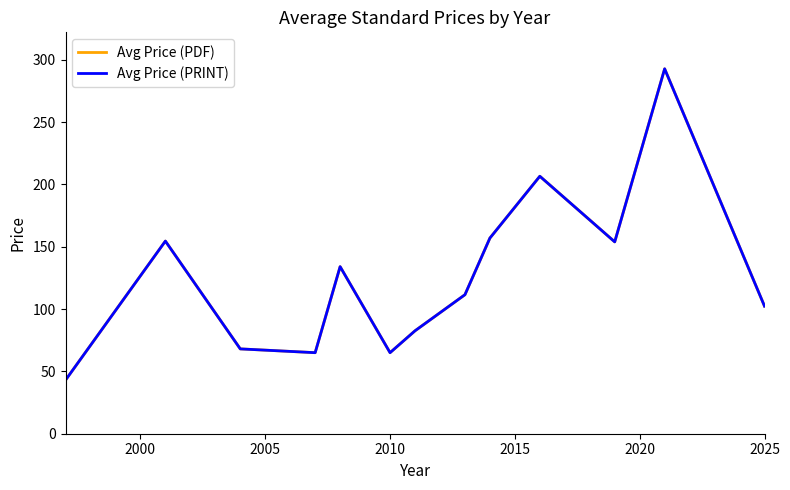

What is the sum of all Avg Price (PDF) values?

1635.9